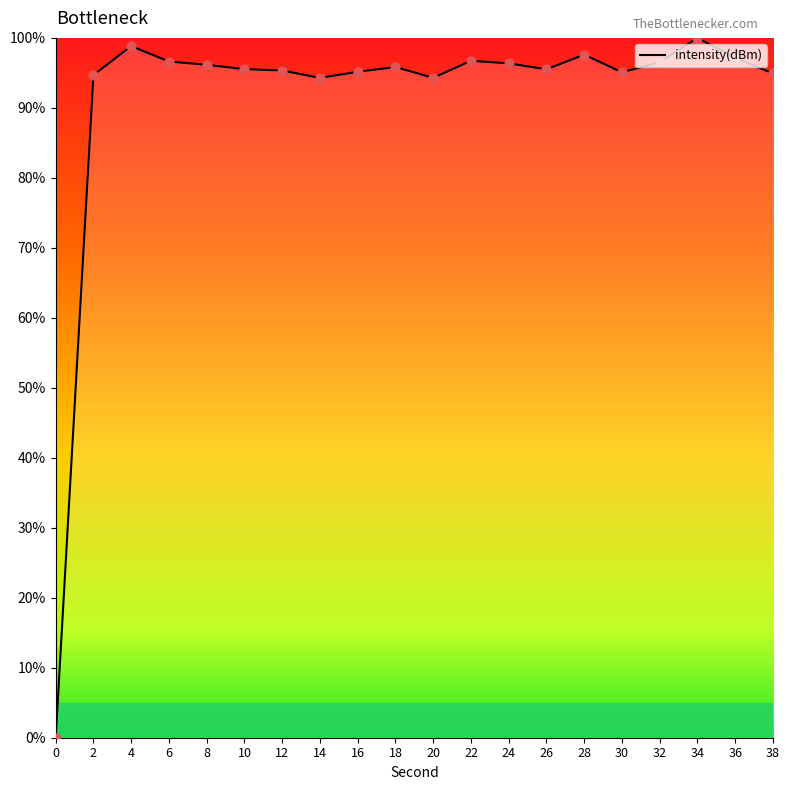

Approximately how many times larger is the value at 2 compared to 6?

1.0